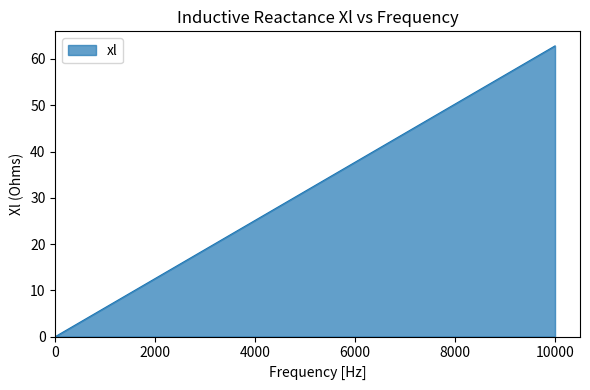

What is the maximum value shown in the chart?

62.8